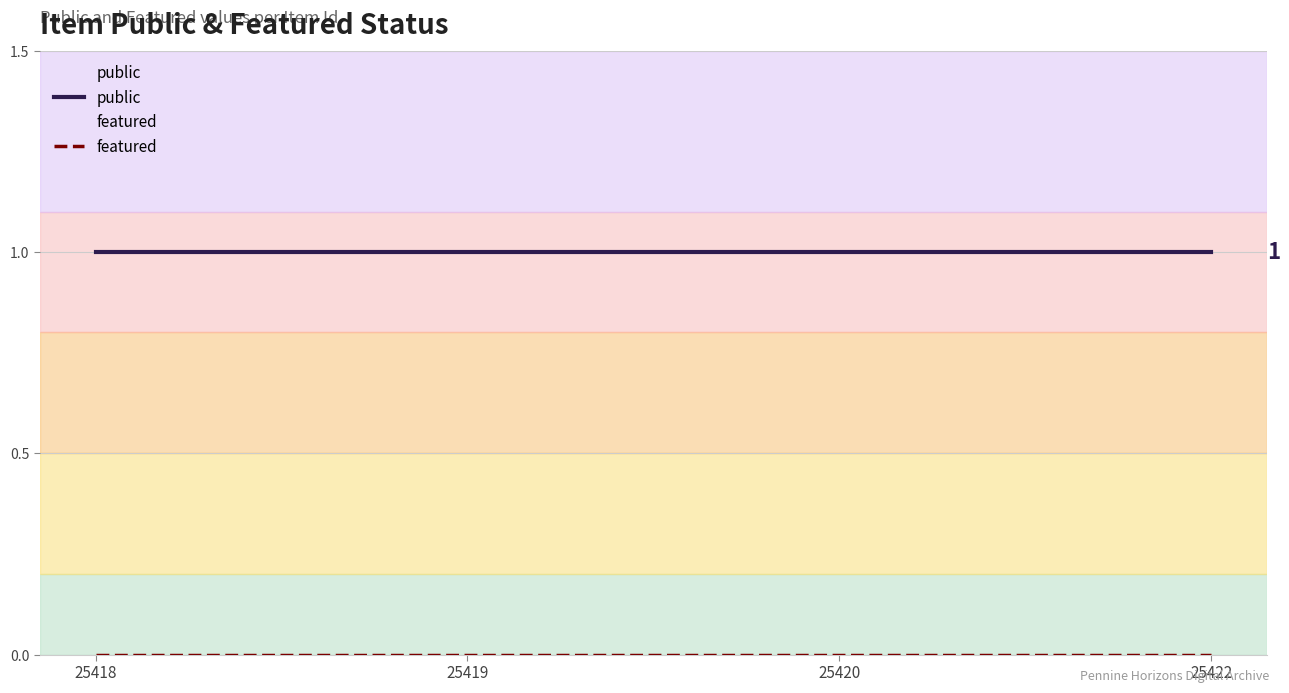

What are all the series names shown in the legend?

public, featured